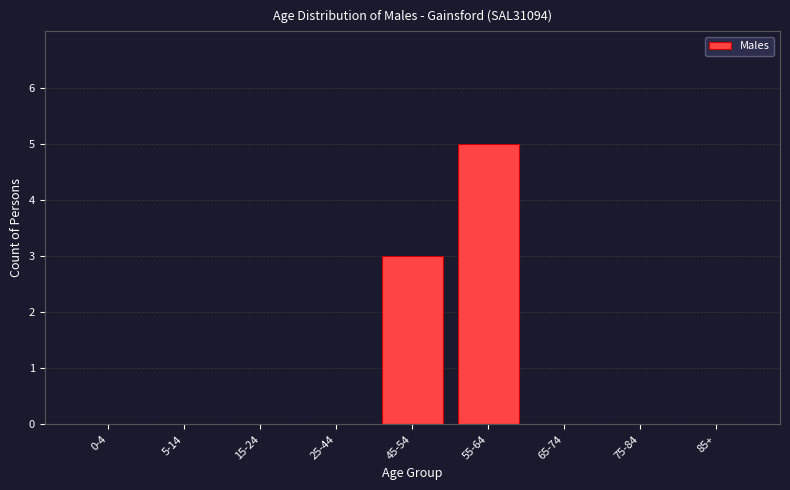

Reading left to right, transcribe all the data shown in this chart.

0-4=0	5-14=0	15-24=0	25-44=0	45-54=3	55-64=5	65-74=0	75-84=0	85+=0